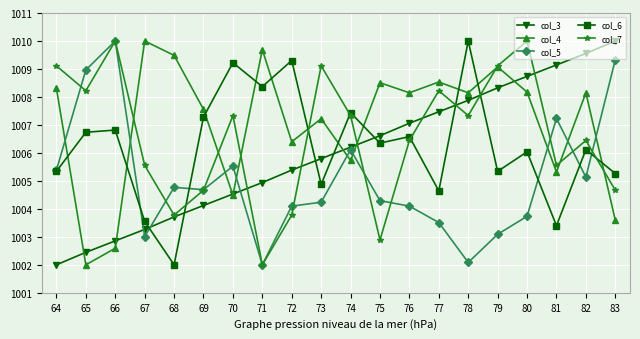

Between 64 and 74, which series saw the biggest shift?

col_3